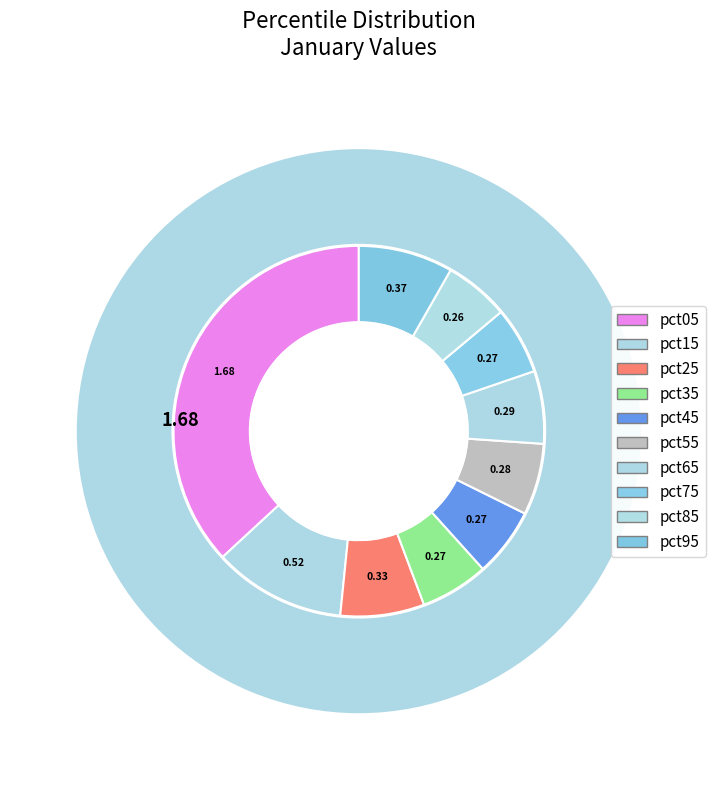

To the nearest percent, what is the average slice percentage?

10%